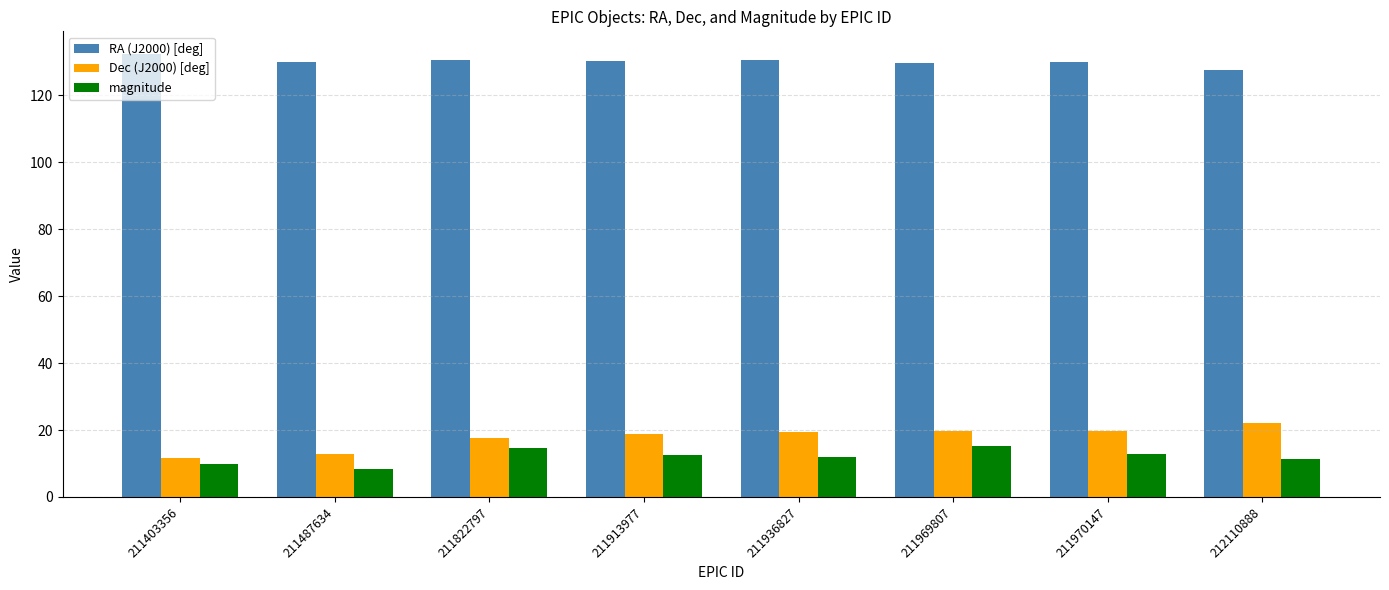

List the series in order of their peak value, highest first.

RA (J2000) [deg], Dec (J2000) [deg], magnitude